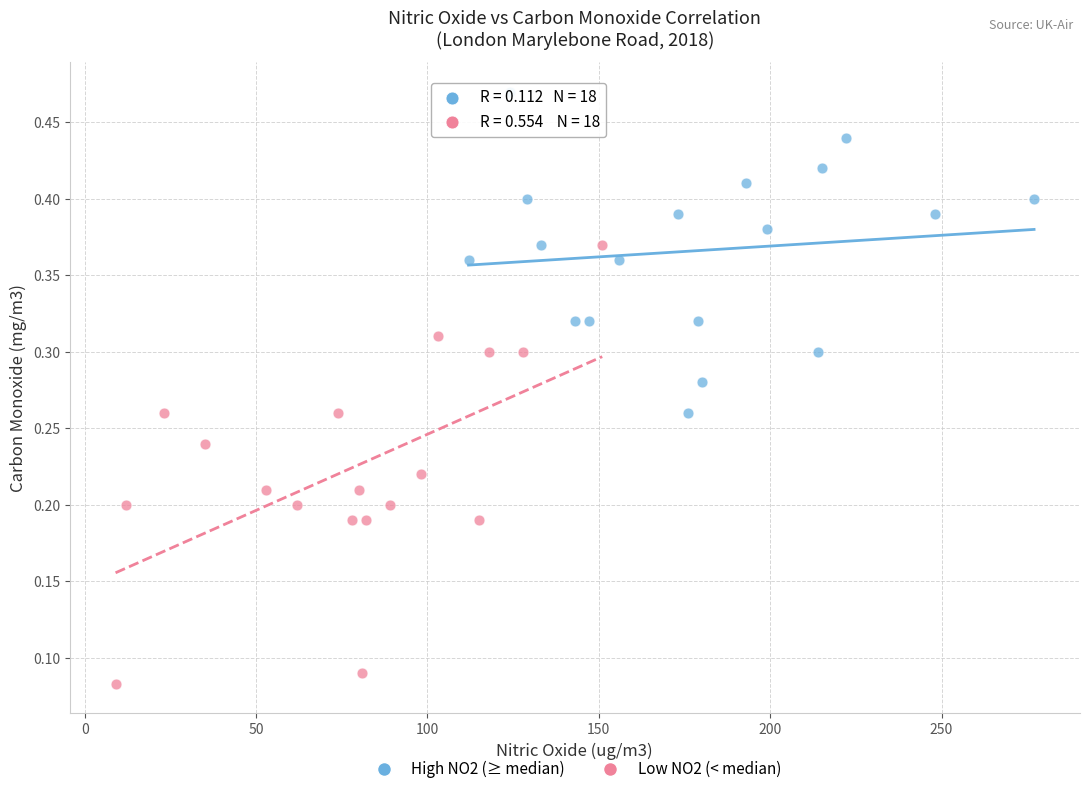

What are all the series names shown in the legend?

High NO2 (≥ median), Low NO2 (< median)